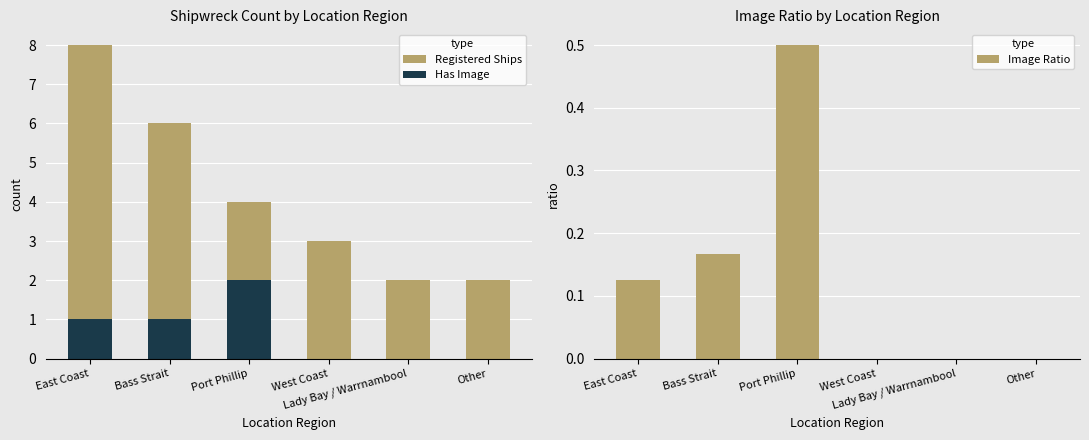

Count the number of categories in the chart.

6